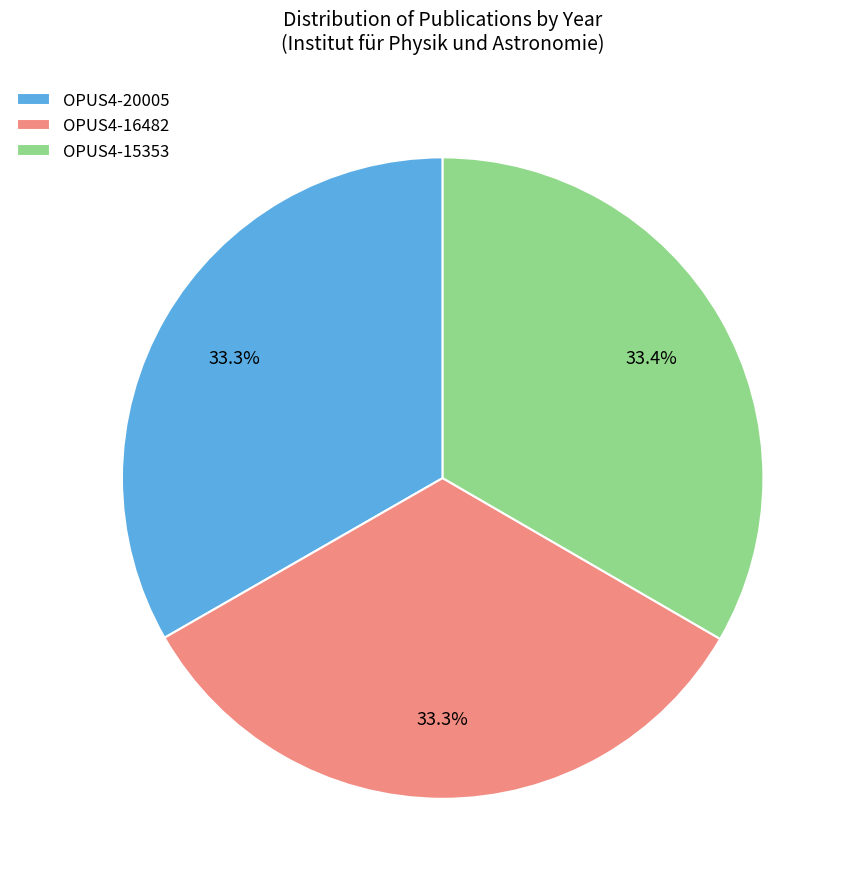

How many slices are in this pie chart?

3